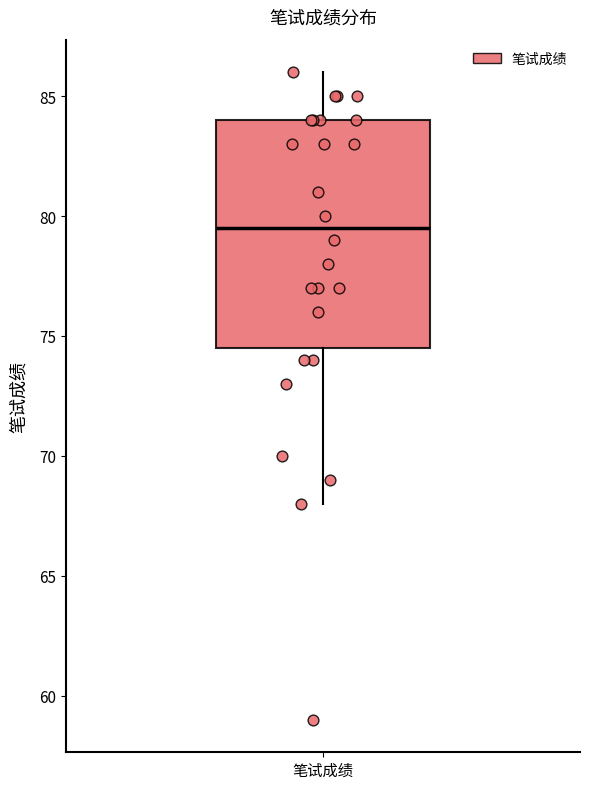

Where does the upper whisker of the box for 笔试成绩 end on the y-axis? The values are not printed on the chart, so give them approximately, as read against the axis.

86.0